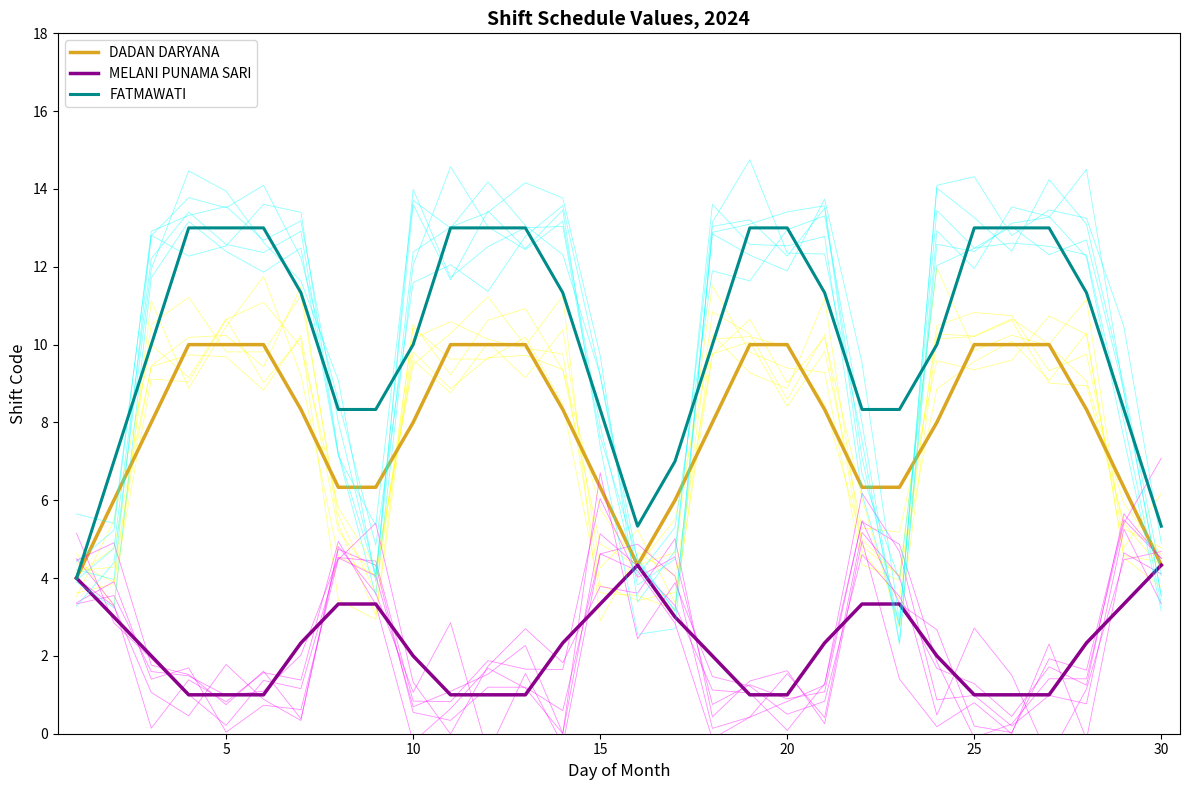

What is the maximum value for FATMAWATI?

13.0